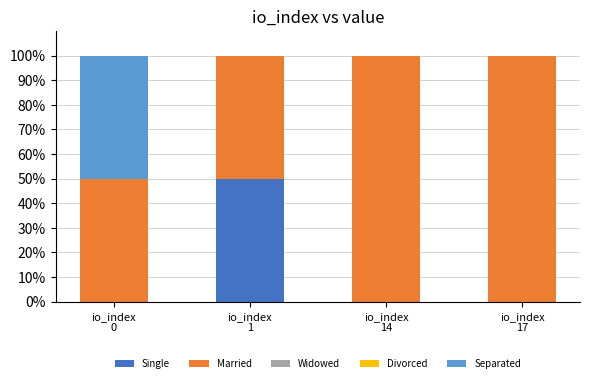

What is the highest value of the Single series?

49.8